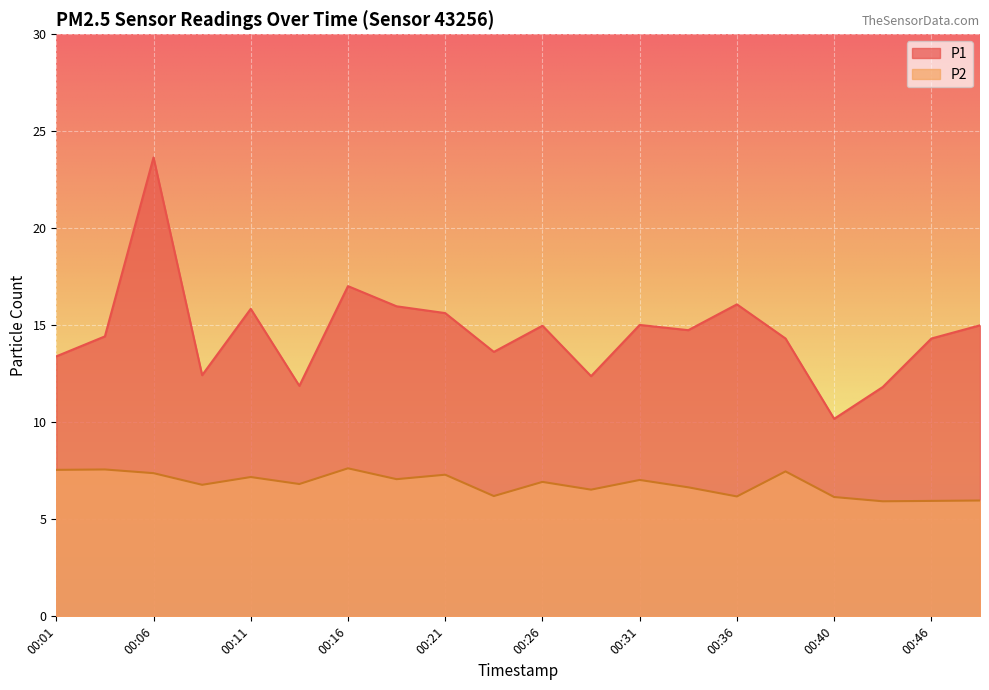

How many values in the P1 series are below 14?

7